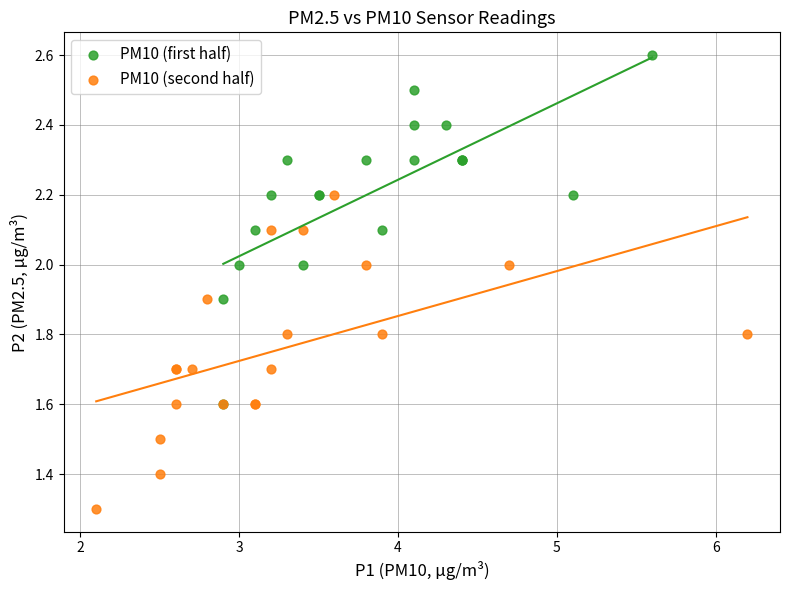

What are all the series names shown in the legend?

PM10 (first half), PM10 (second half)